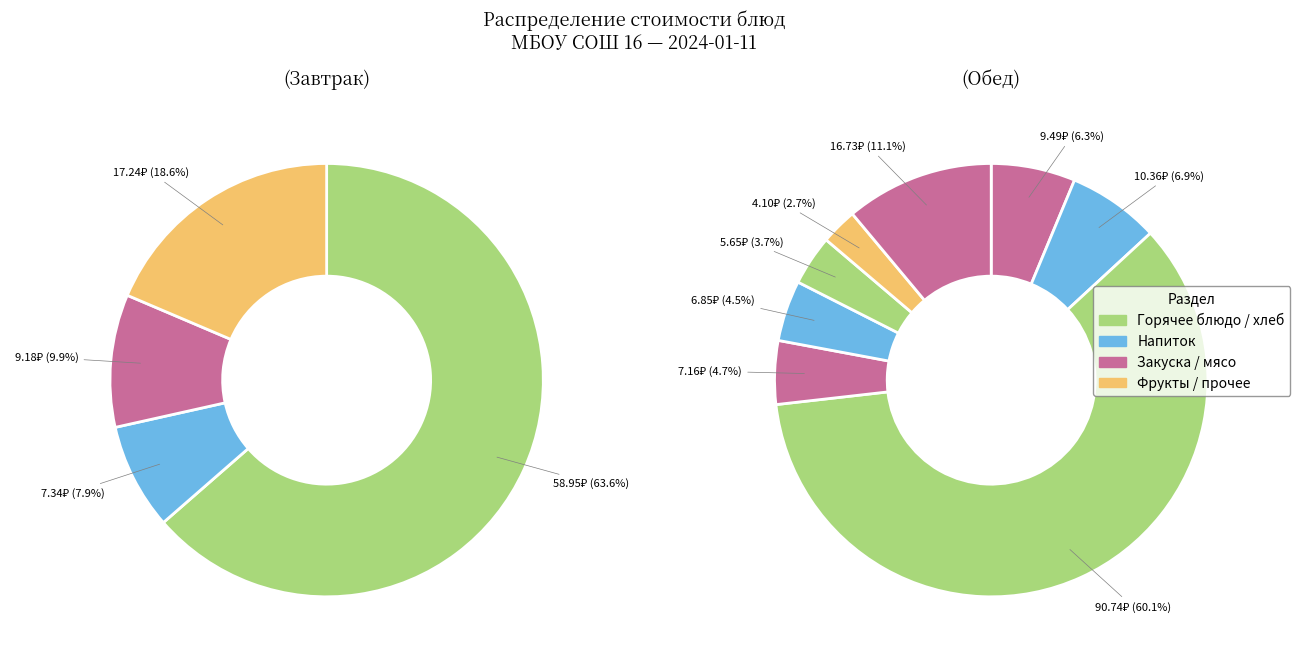

Is it true that хлеб пшеничный is 1% of the pie?

False